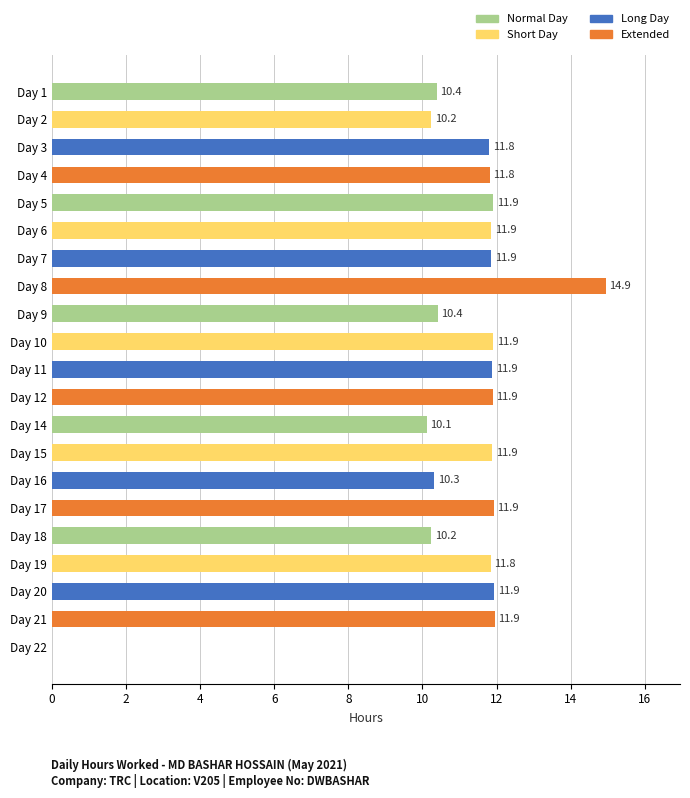

Are the bars horizontal?

Yes